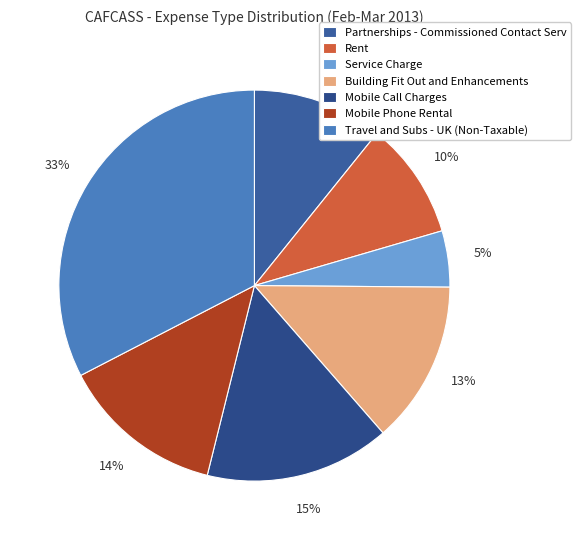

To the nearest percent, what portion does Building Fit Out and Enhancements represent?

13%